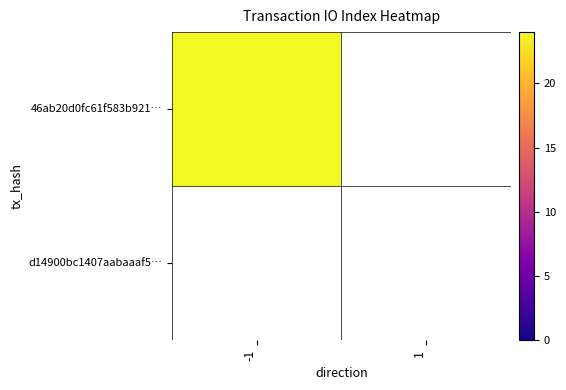

At which category is the sum across all series the highest?

-1